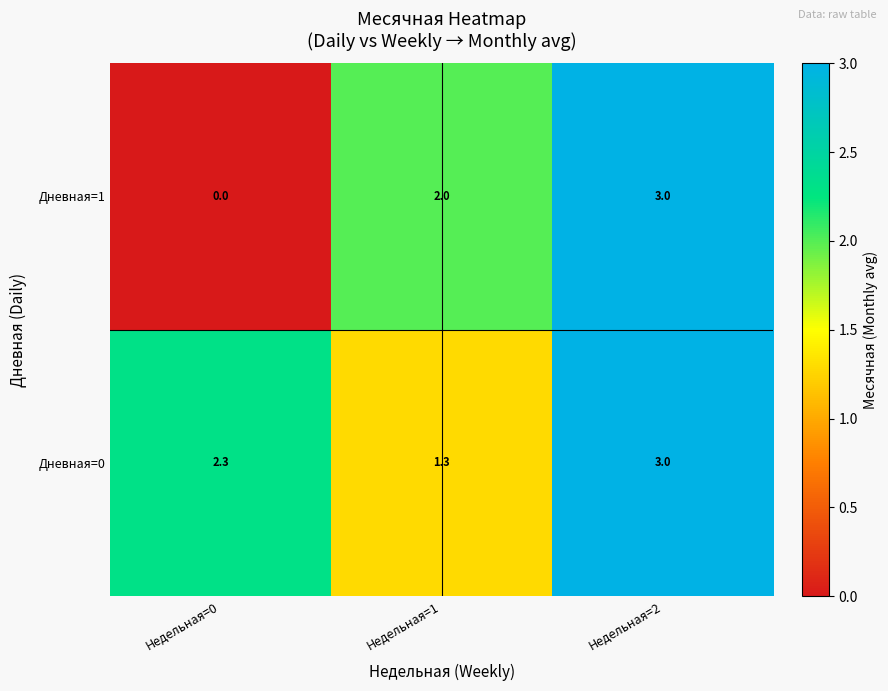

Which series has the largest total across all categories?

Дневная=0